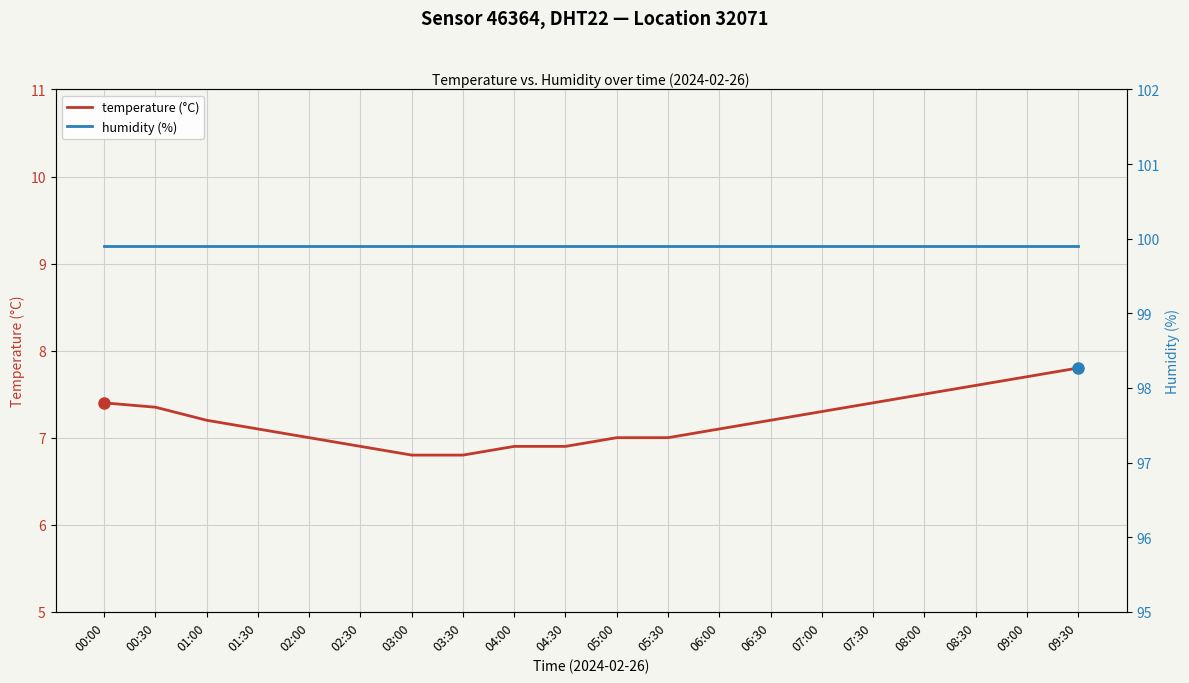

How many lines are shown in the chart?

2